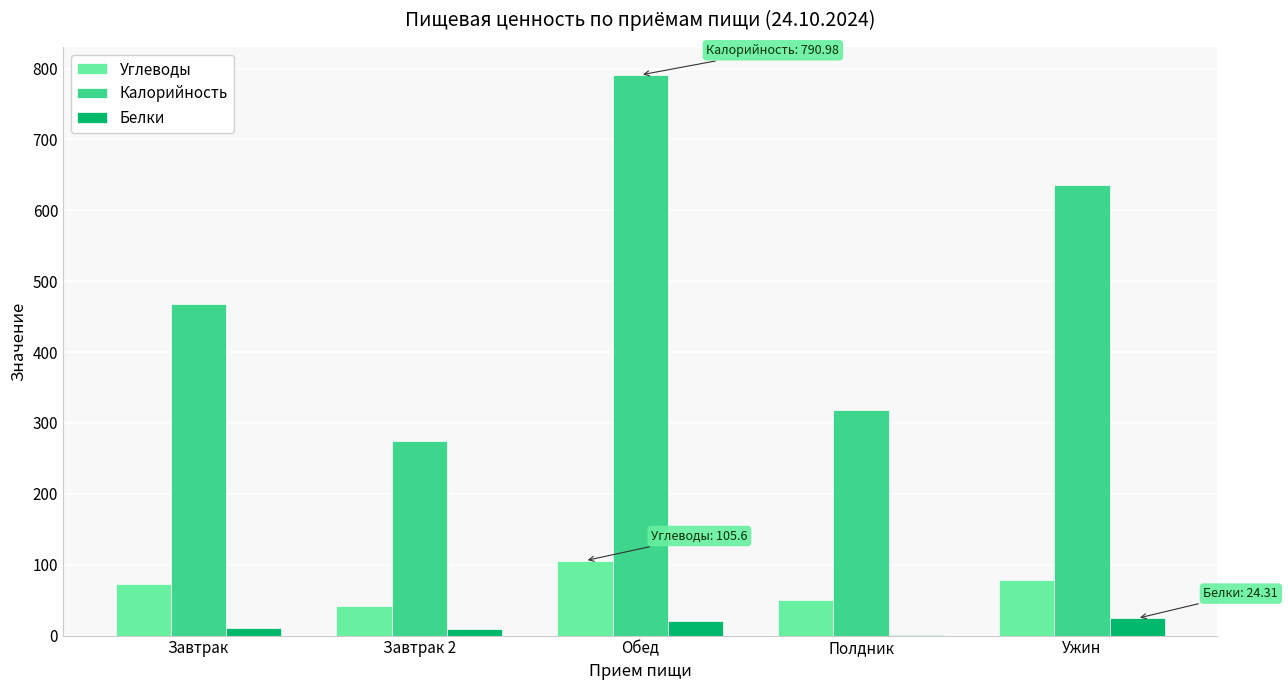

What is the maximum value for Углеводы?

105.6